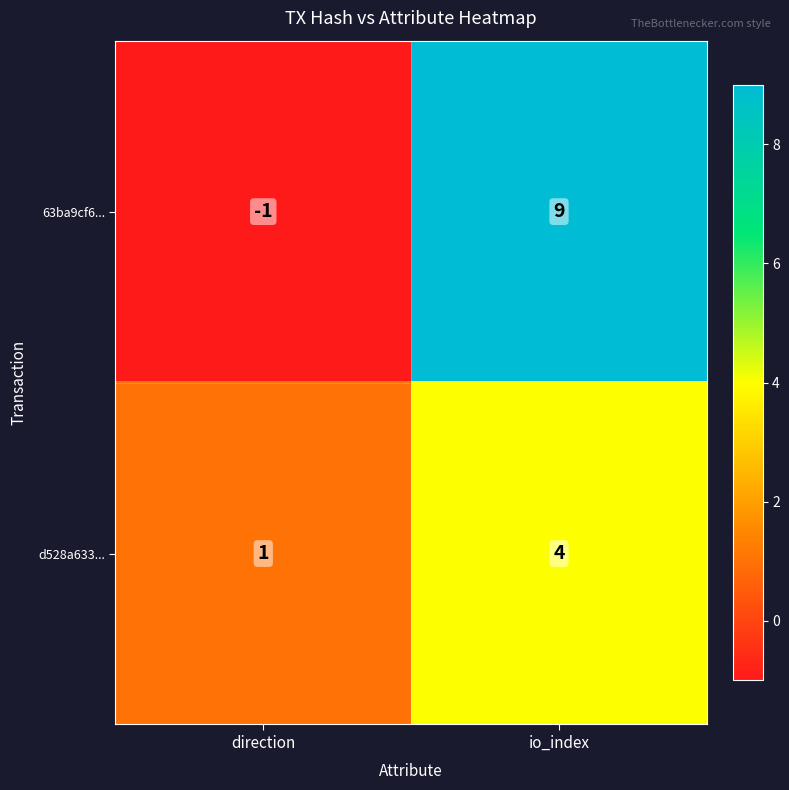

Where is d528a633... nearest to the value 2?

direction